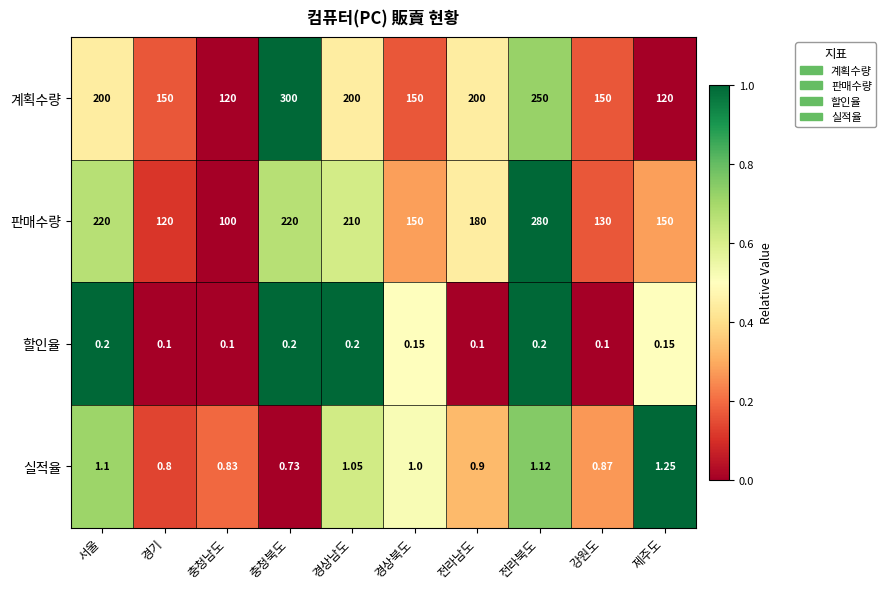

Which series has the largest total across all categories?

계획수량